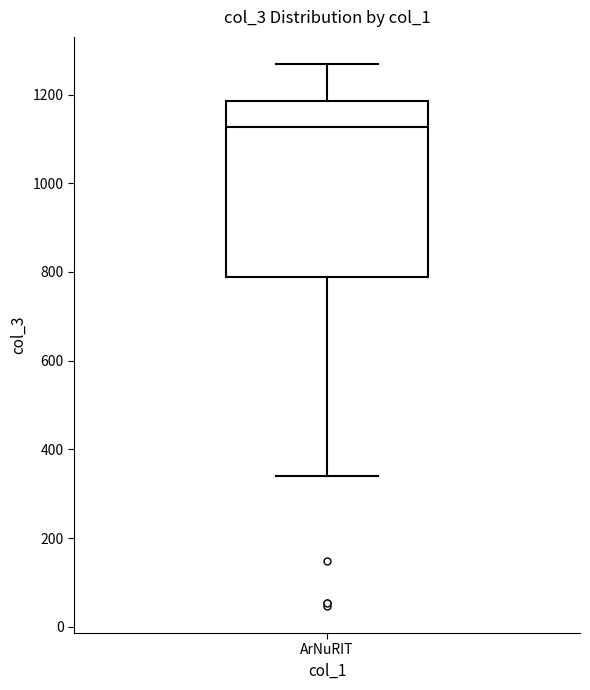

Where does the median line of the box for ArNuRIT sit on the y-axis? The values are not printed on the chart, so give them approximately, as read against the axis.

1120